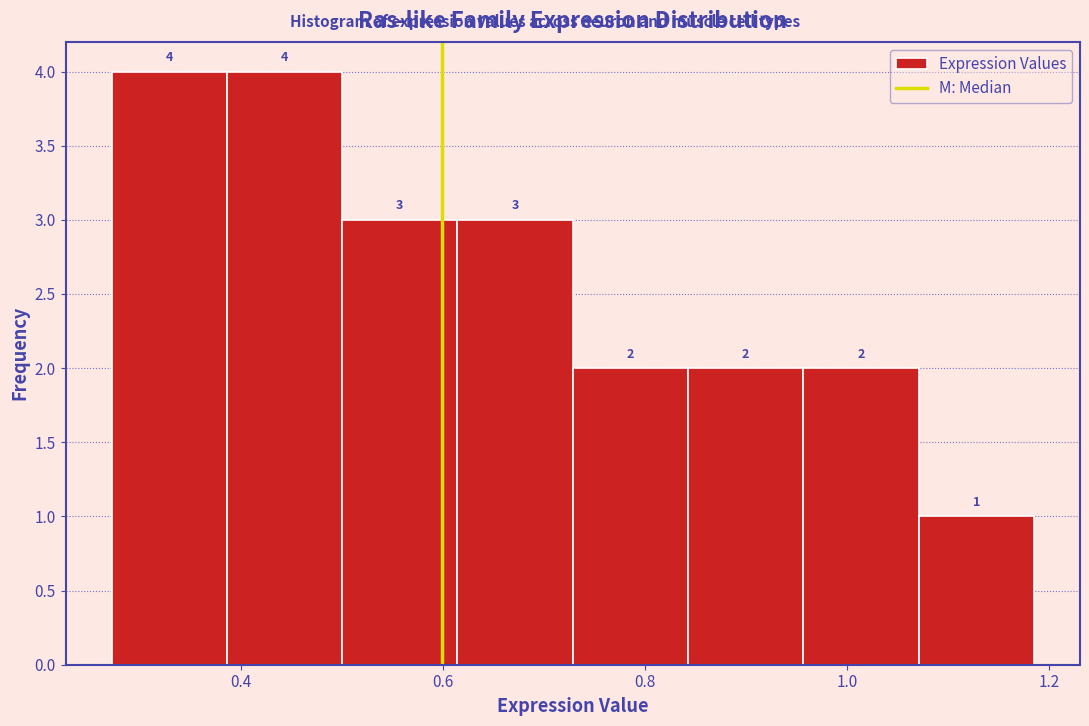

How tall is the bar that spans 0.38 to 0.50 on the x-axis? The bar edges are not printed on the chart, so give them approximately, as read against the axis.

4